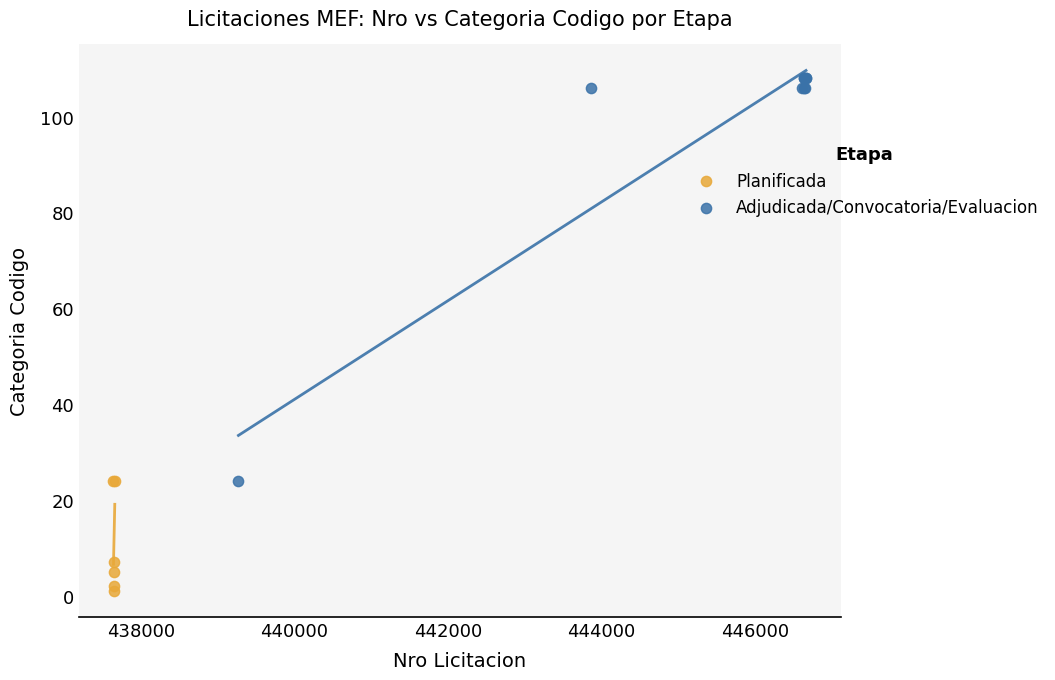

Which series reaches the maximum Y coordinate?

Adjudicada/Convocatoria/Evaluacion